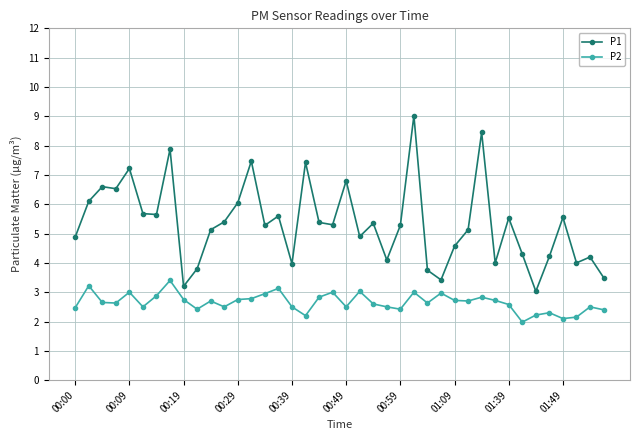

What is the greatest value displayed?

9.0